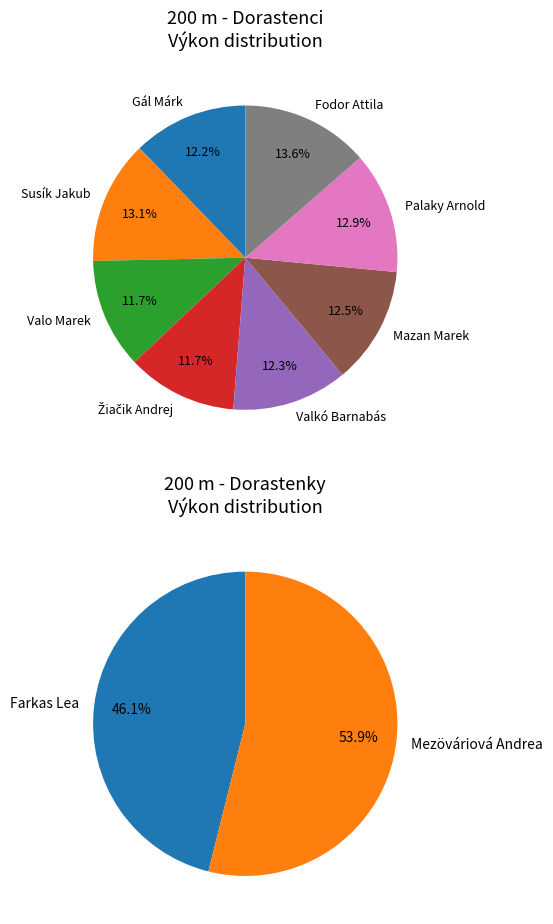

Is the sum of Mazan Marek and Žiačik Andrej greater than half?

No